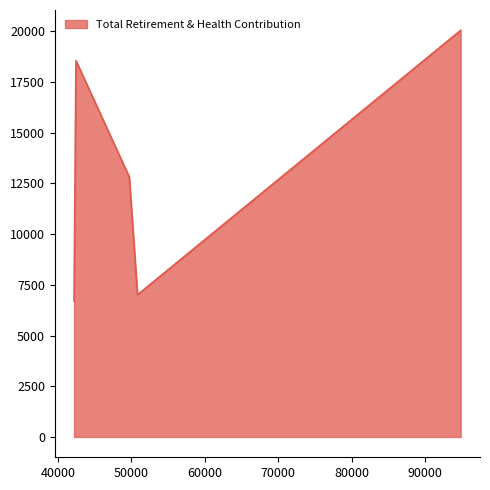

How many interior local valleys (lower than both neighbors) does the data have?

1